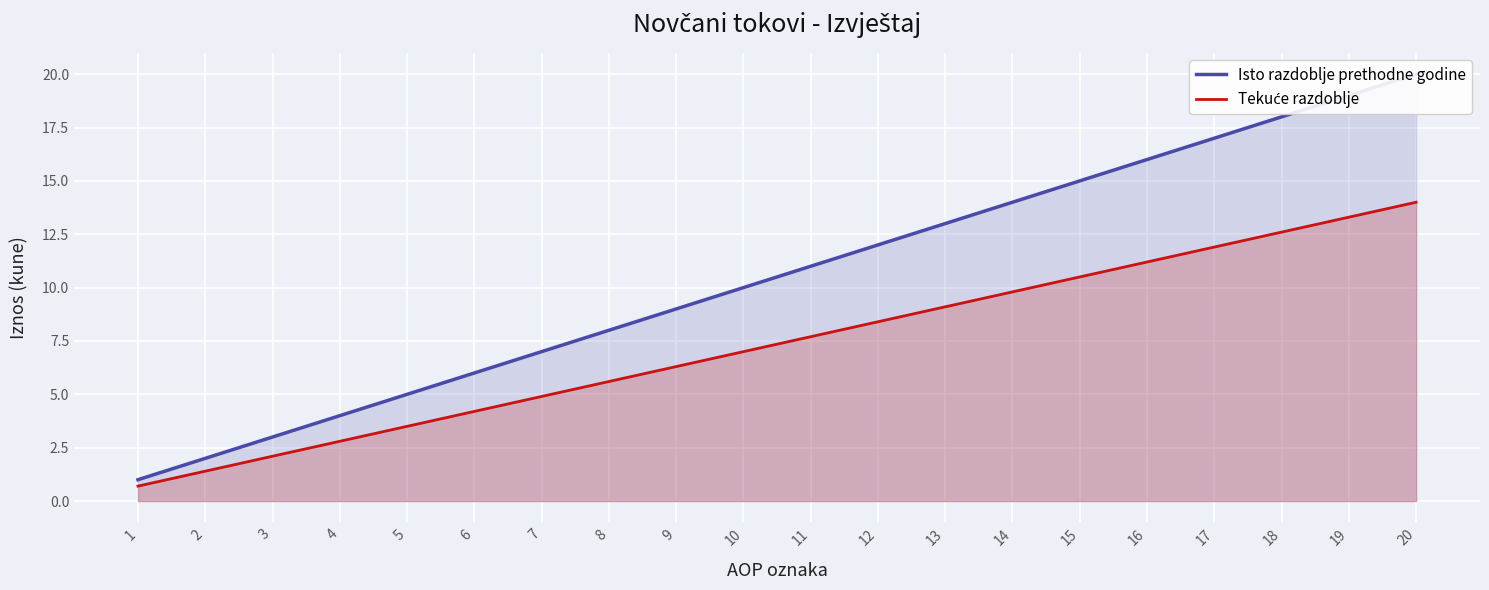

Which label corresponds to the largest value in the chart?

20